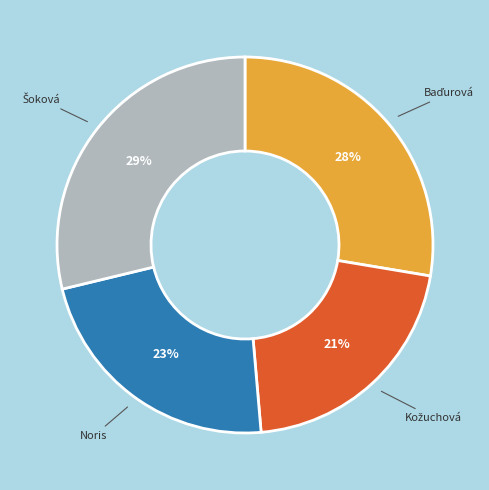

Does any single category account for the majority?

No